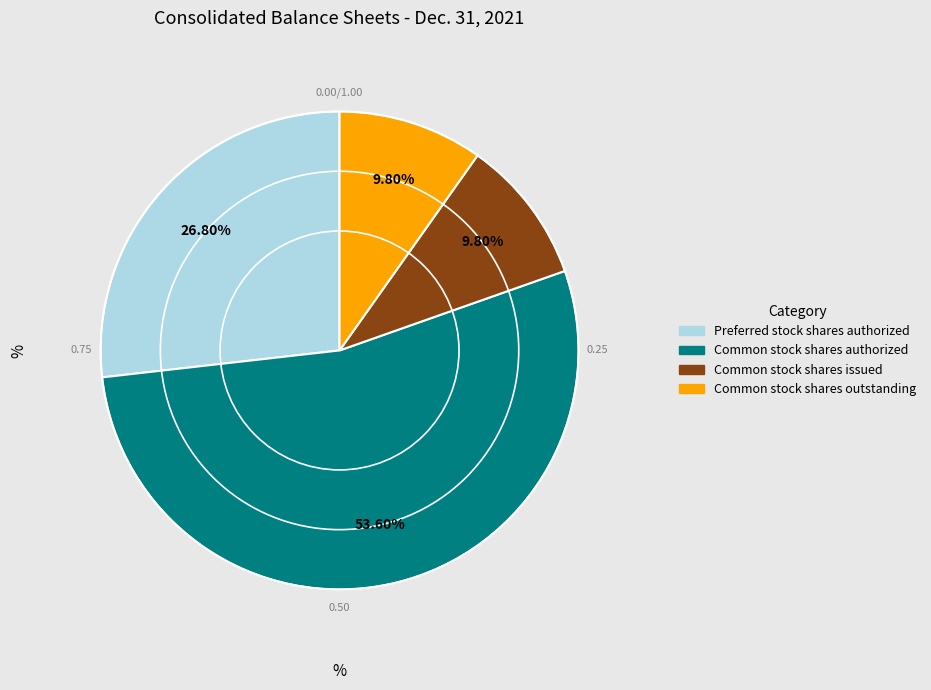

Is there any slice that represents more than half of the pie?

Yes